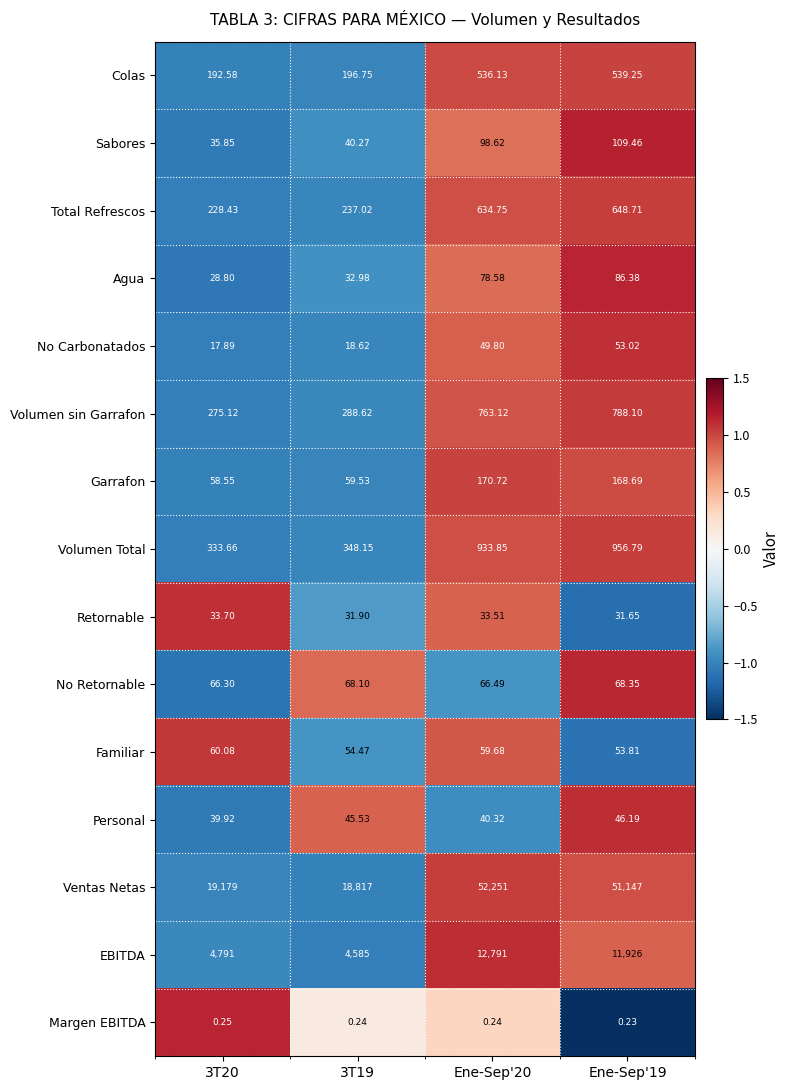

Which category has the lowest value across all series?

Ene-Sep'19